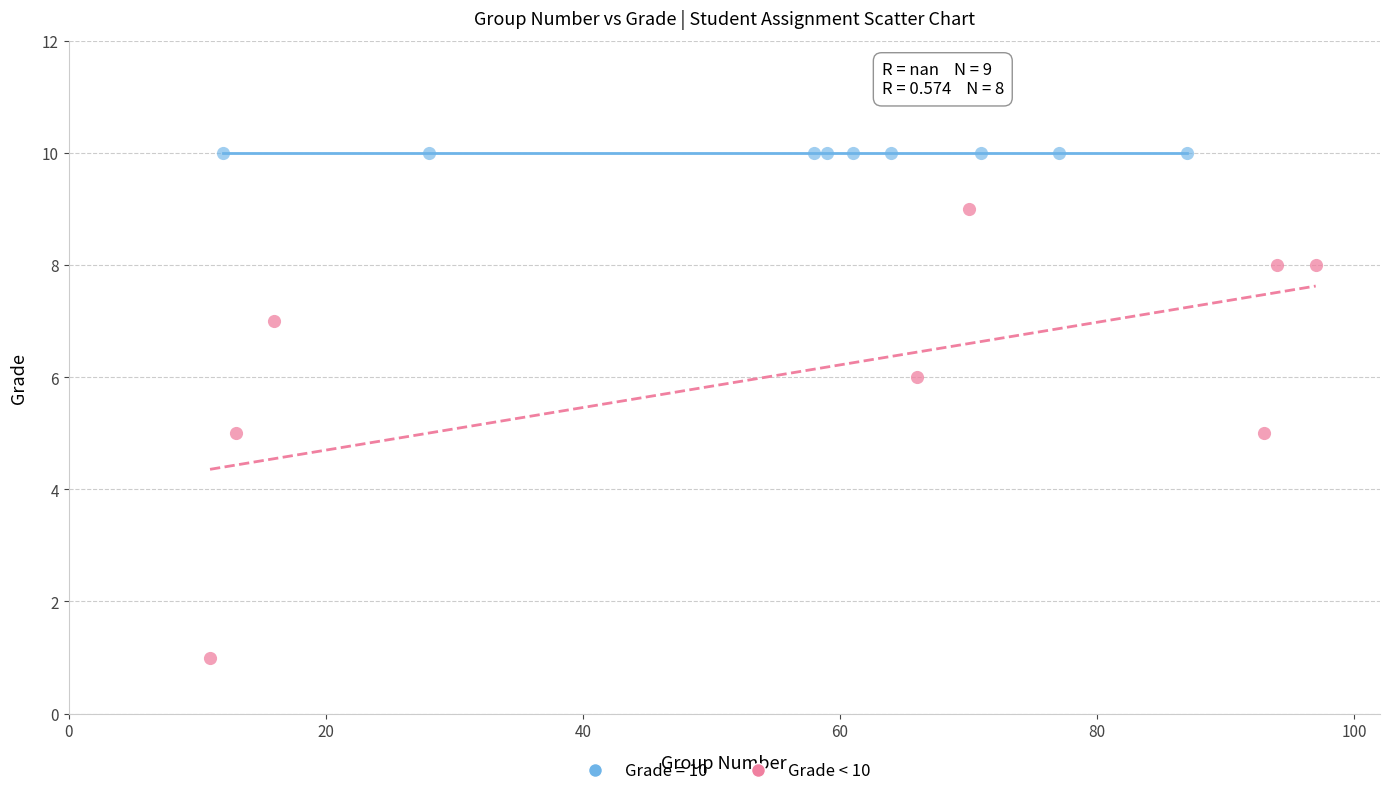

Which series contains the highest Y value?

Grade = 10